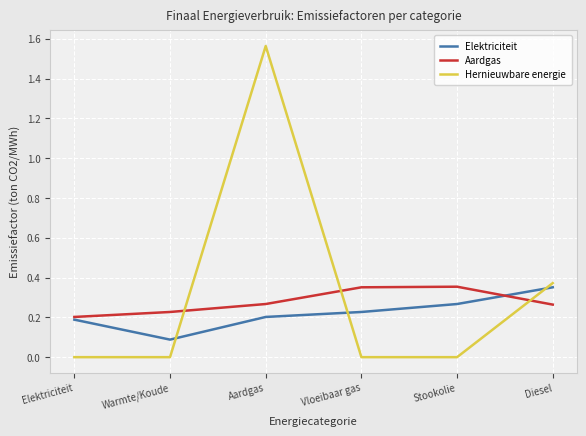

Which series changed the most between Elektriciteit and Vloeibaar gas?

Aardgas